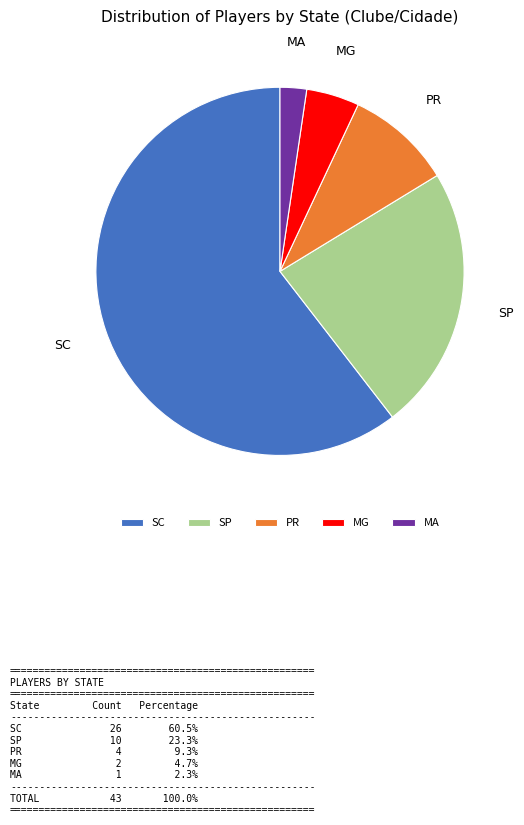

Rank the categories by value from highest to lowest.

SC, SP, PR, MG, MA